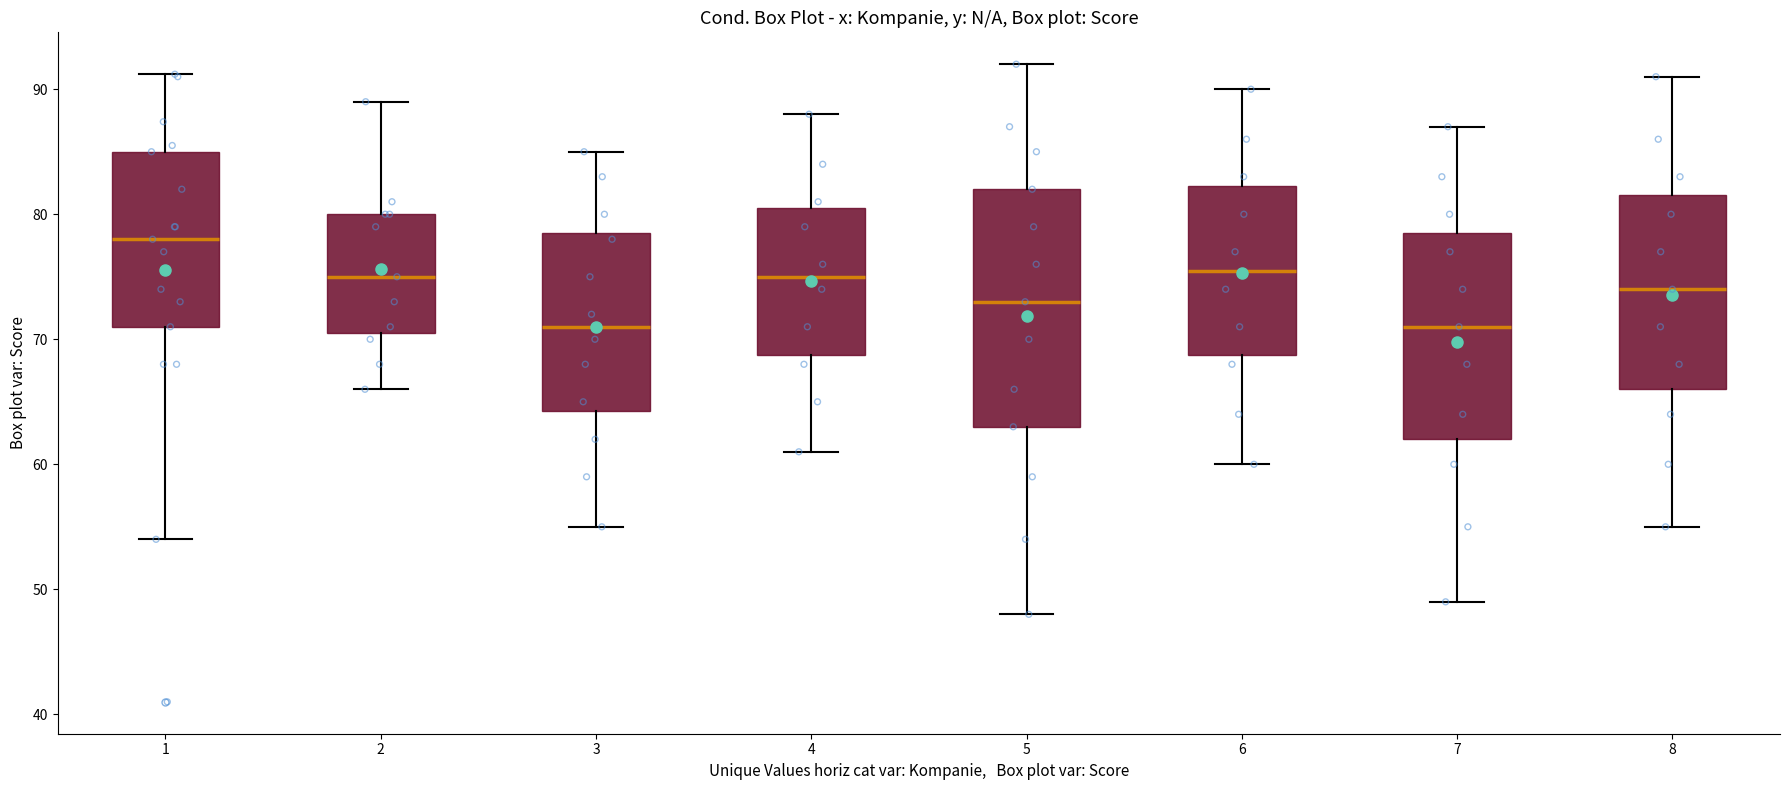

Where is the upper edge of the box at x = 3 on the y-axis? The values are not printed on the chart, so give them approximately, as read against the axis.

79